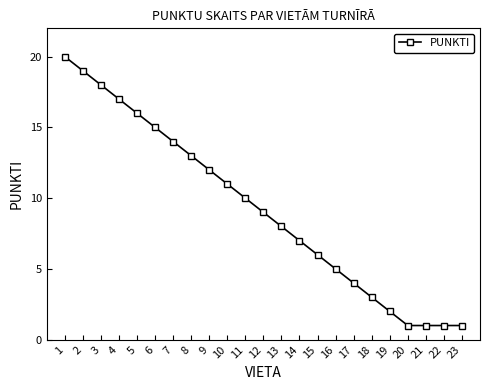

Which has a higher value, 4 or 20?

4